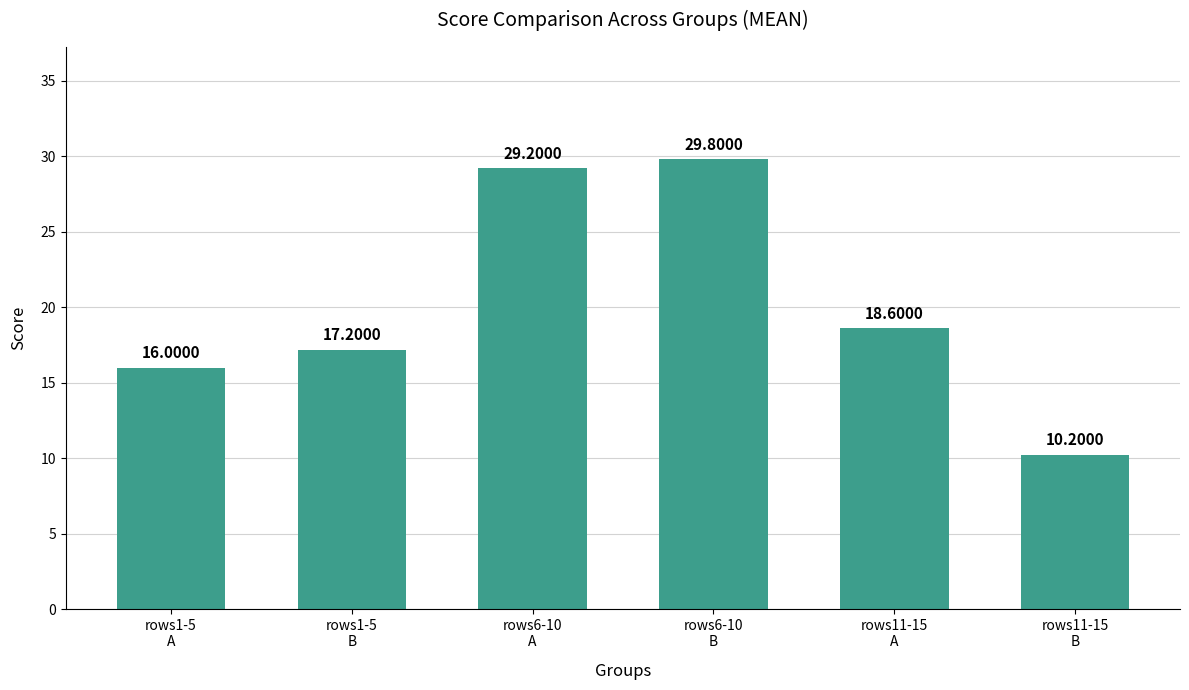

What is the value of the 4th bar from the left?

29.8